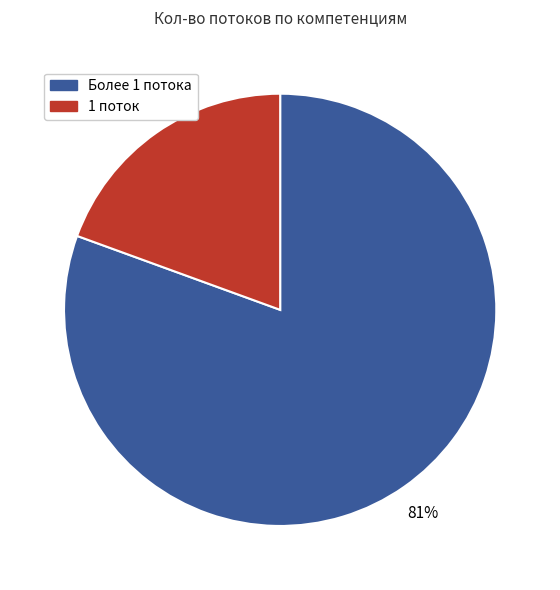

Does any single category account for the majority?

Yes